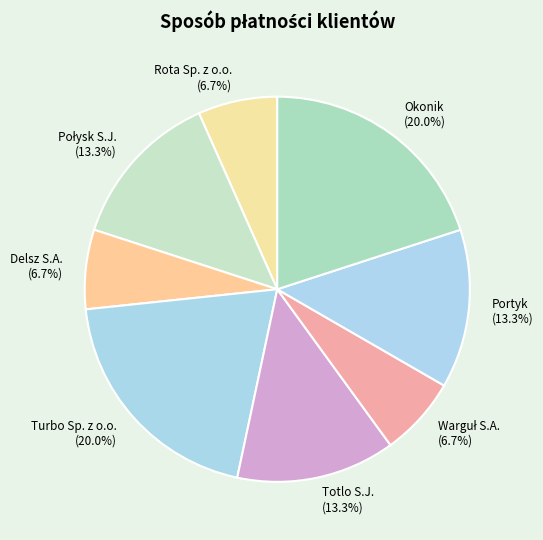

What percentage do Turbo Sp. z o.o. (20.0%) and Delsz S.A. (6.7%) together represent?

26.7%